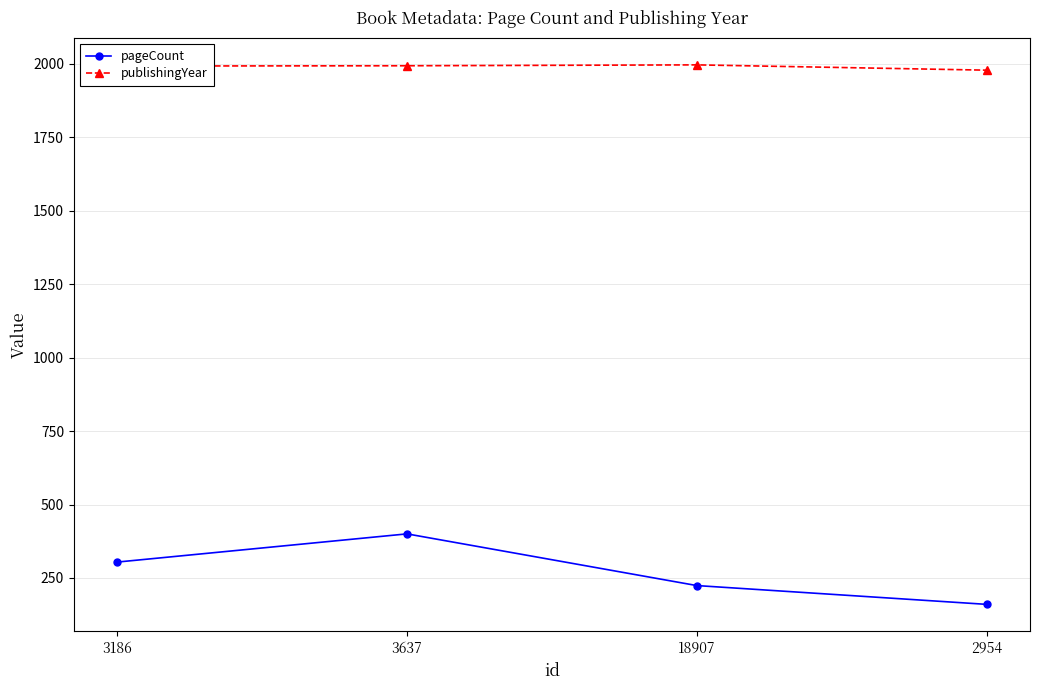

The value of publishingYear at 2954 is 1979. True or false?

True